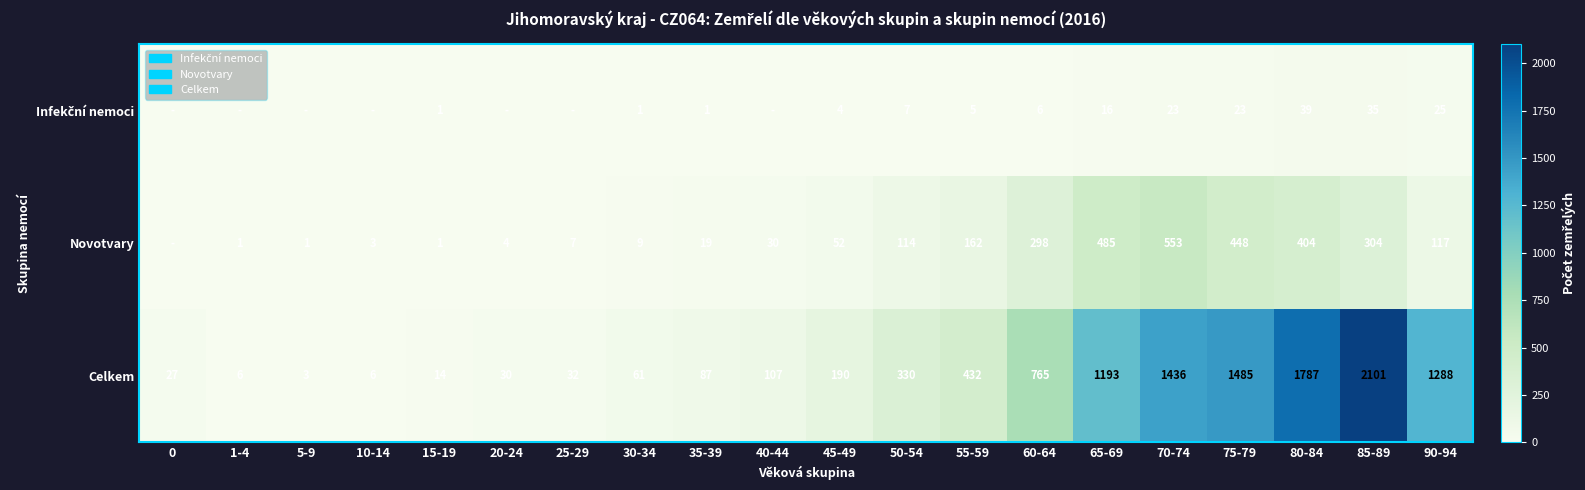

What is the maximum value for Celkem?

2101